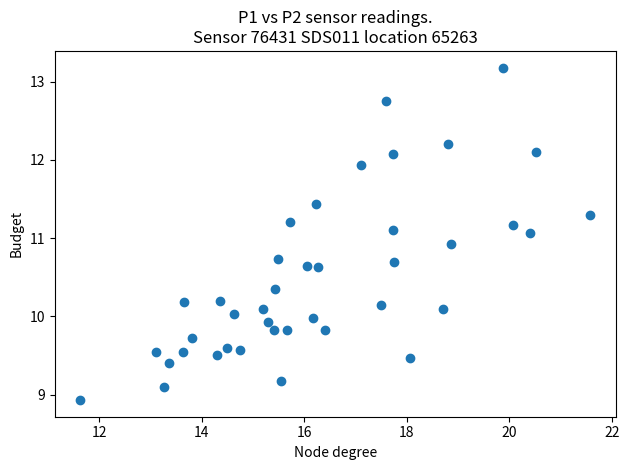

What is the range of X values (max minus min)?

9.9